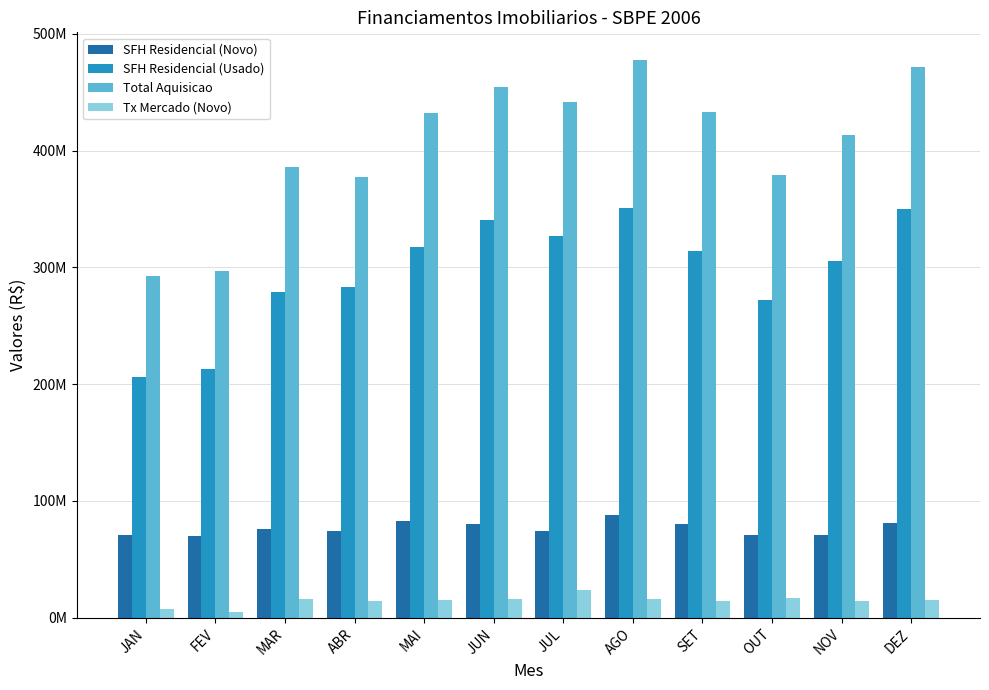

What is the spread (max minus min) of values at MAR?

369804164